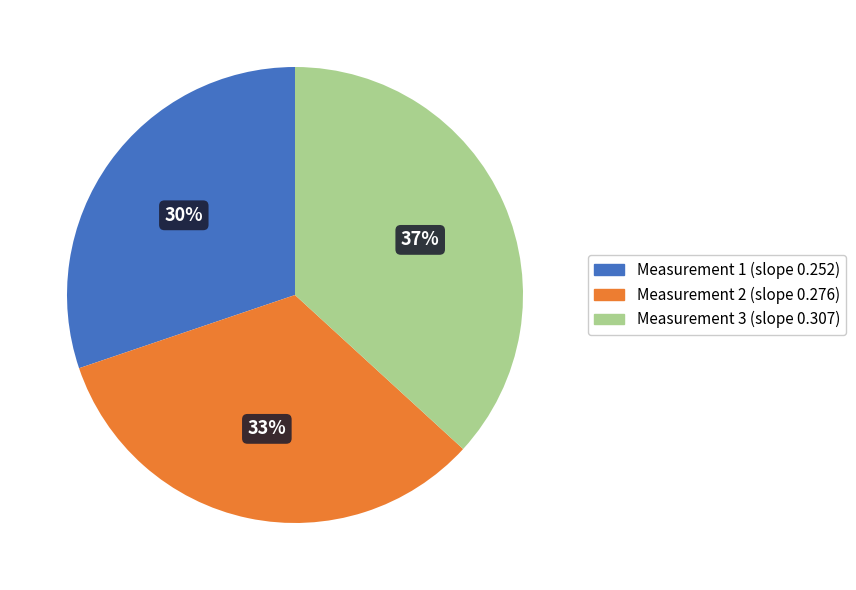

Count the number of slices in the pie.

3